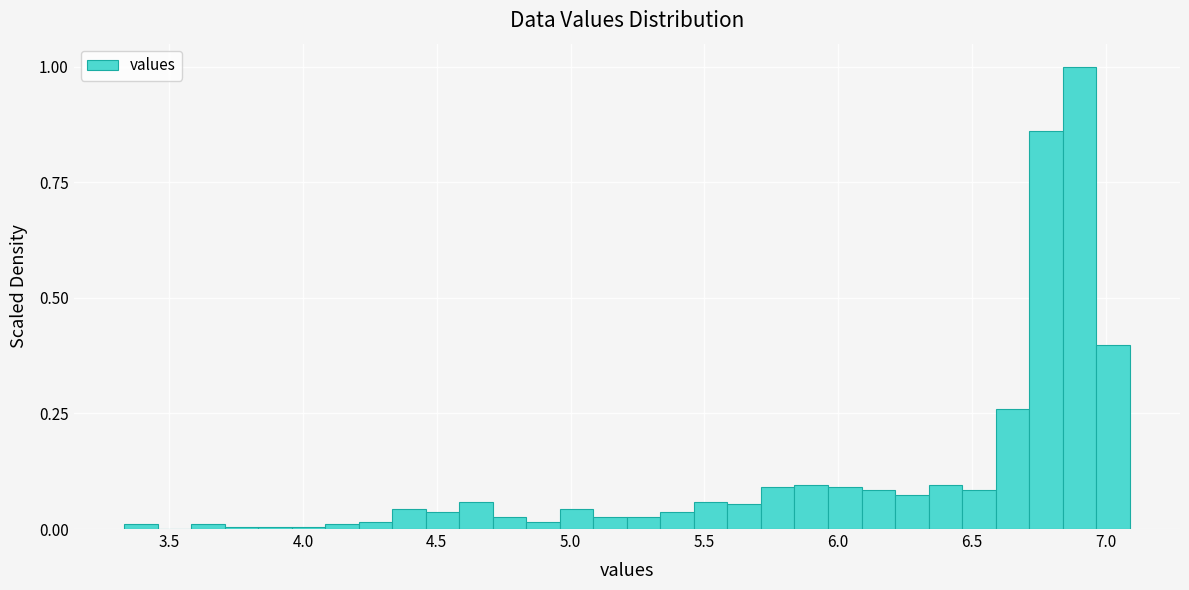

Read against the x-axis, roughly where is the centre of the tallest bar?

6.90